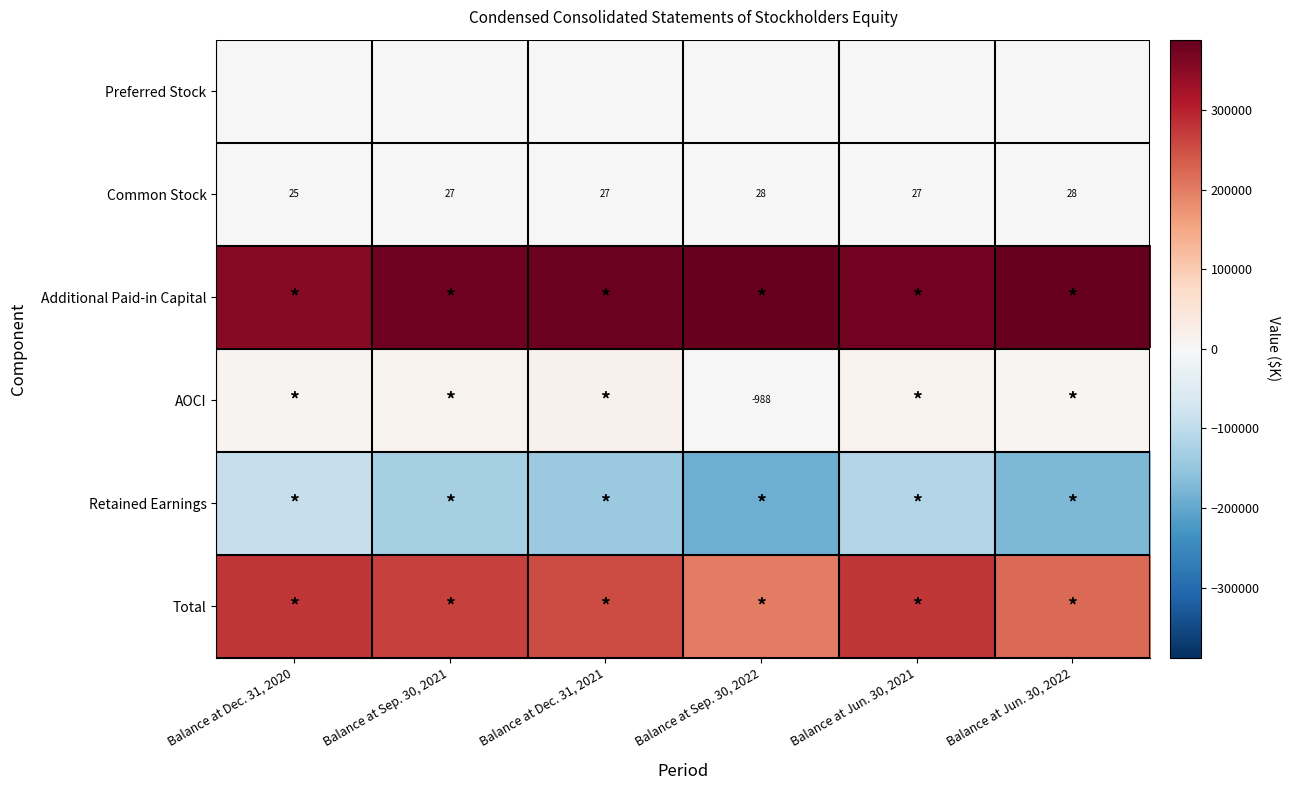

How many Common Stock values are between 27 and 28?

5